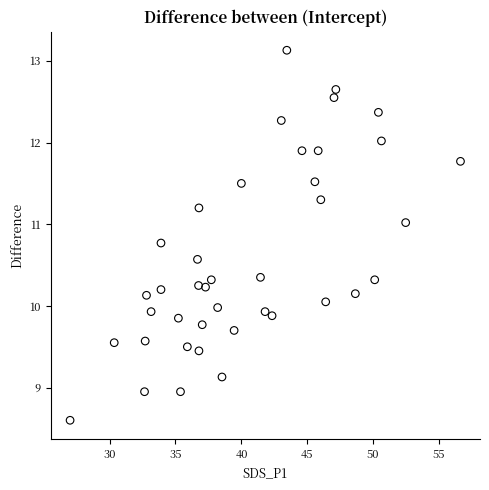

What is the range of X values (max minus min)?

29.6